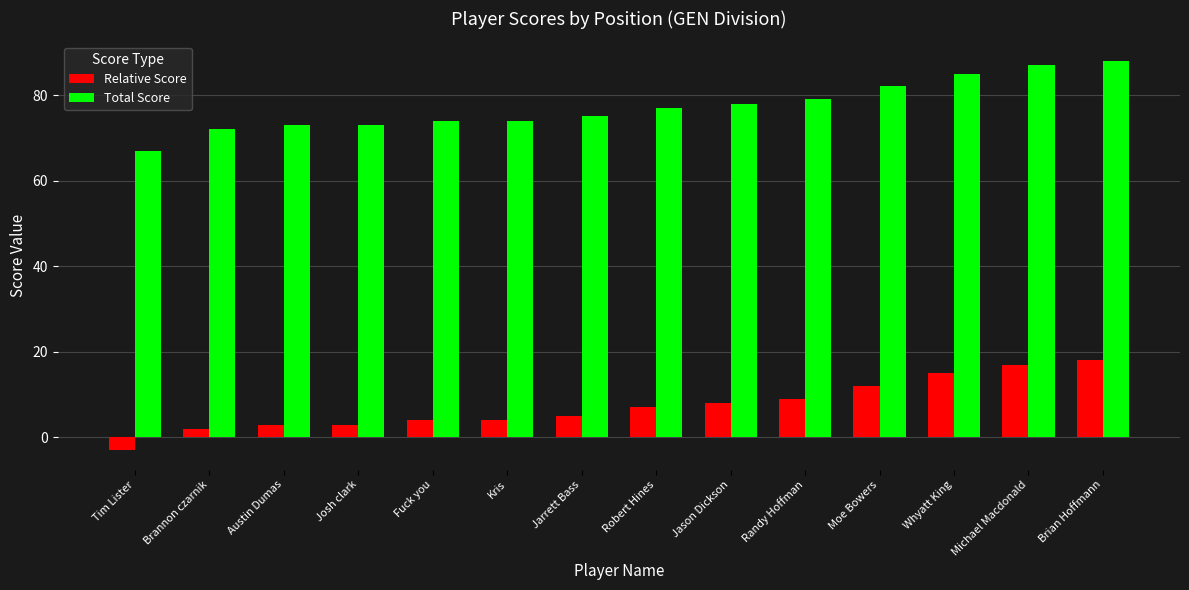

How many bars are there in total?

28